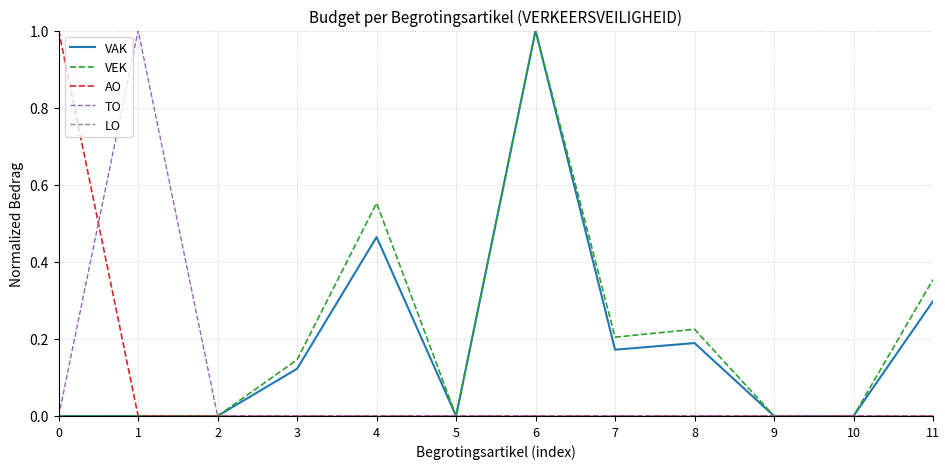

What is the difference between the maximum and minimum values in the VEK series?

1.0